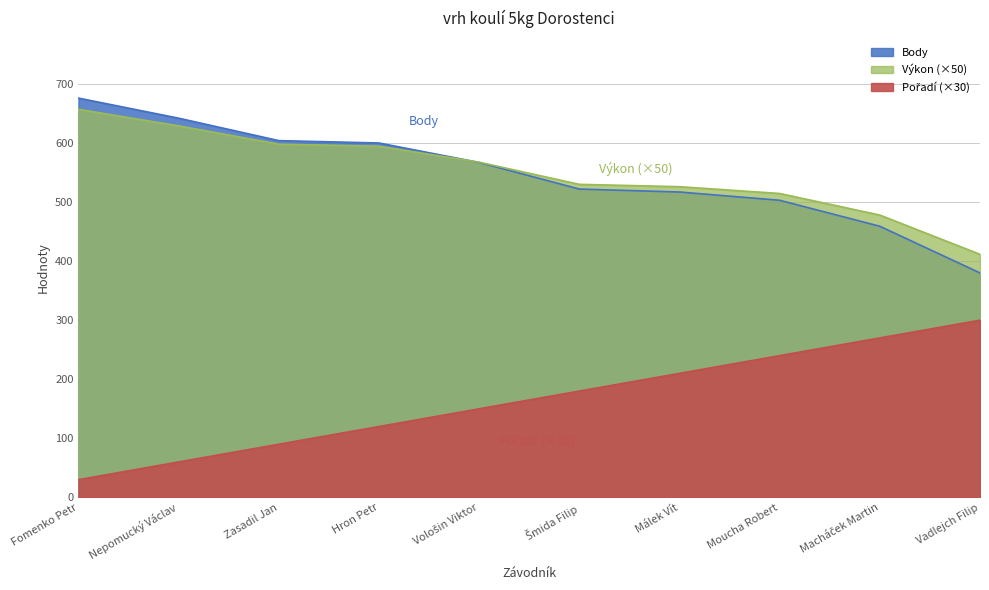

Is it true that Pořadí equals 300.0 at Vadlejch Filip?

True